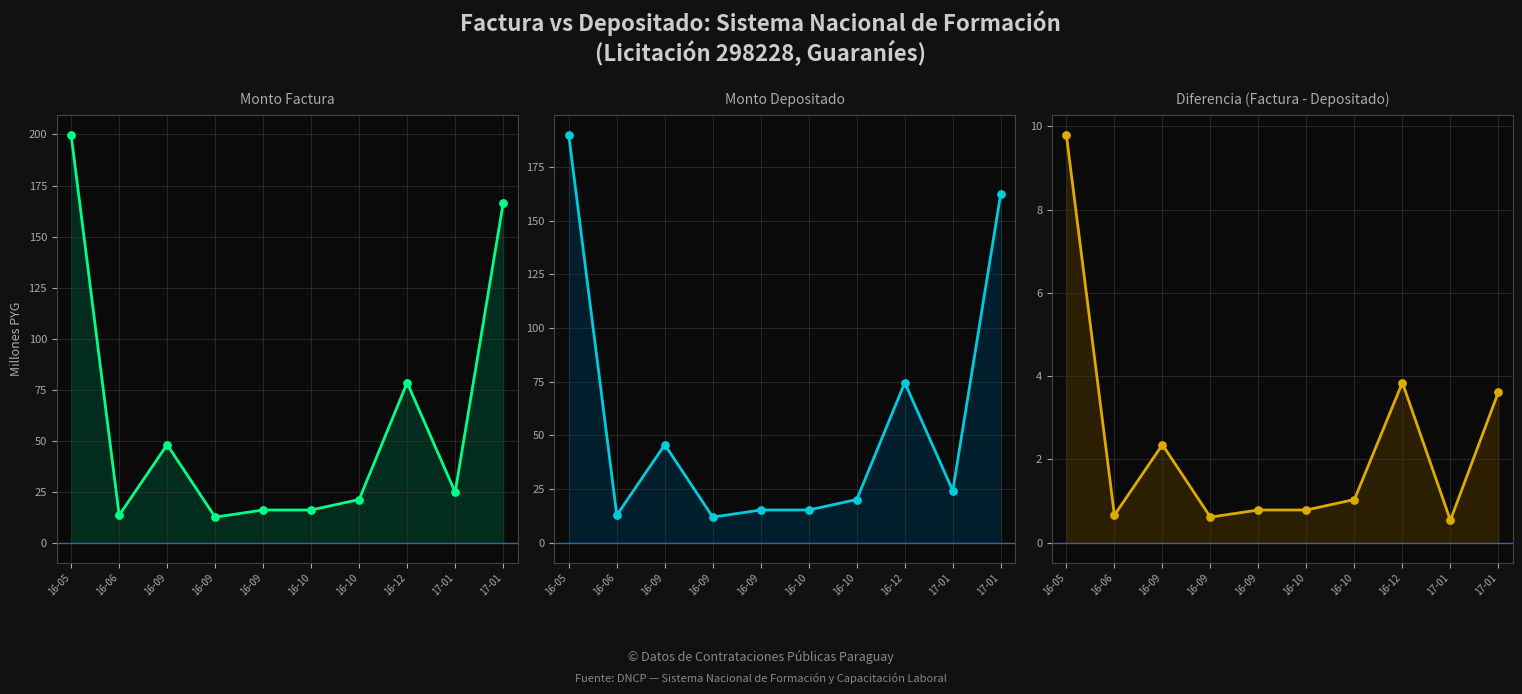

What is the total value across all series at 17-01?

99.0